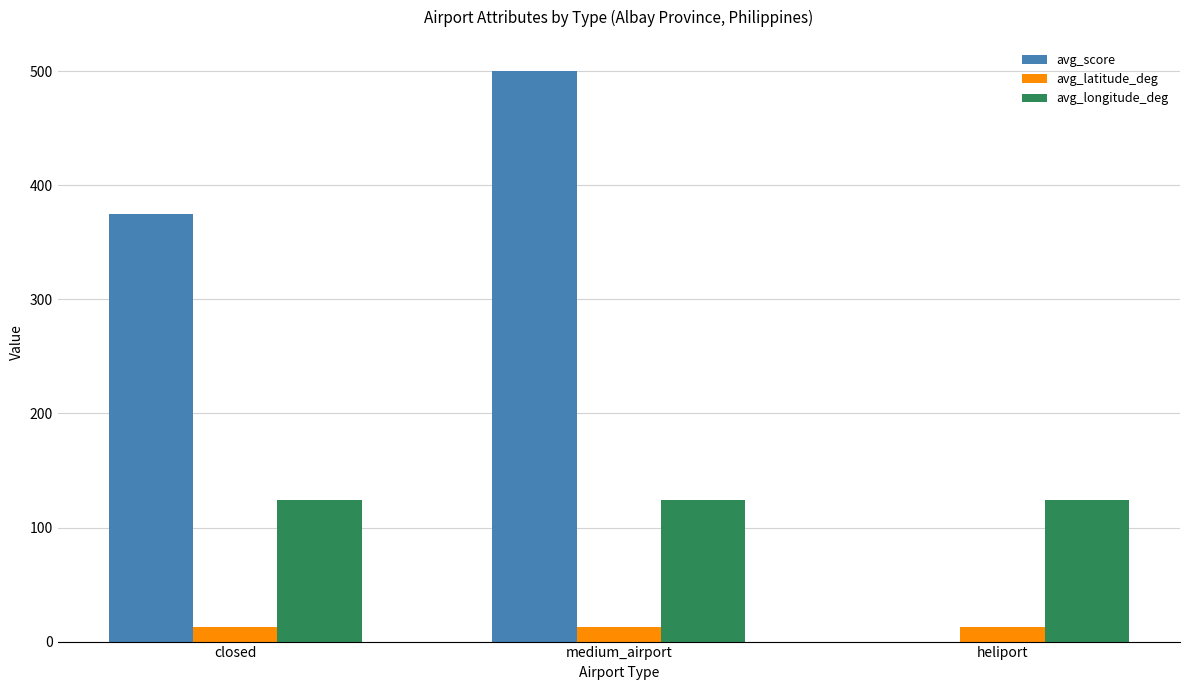

What is the approximate value of avg_longitude_deg at heliport?

123.7